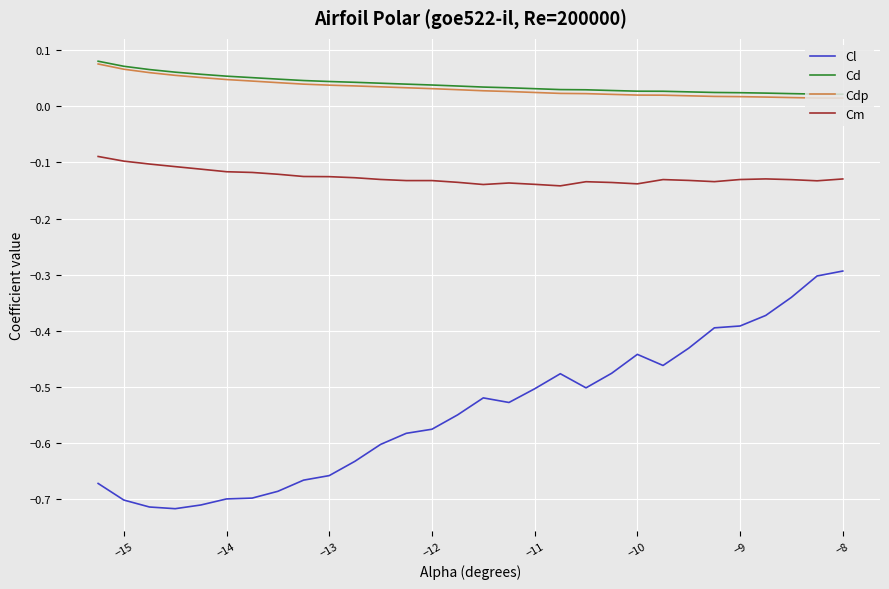

What is the difference between the second highest and second lowest values in the Cl series?

0.4